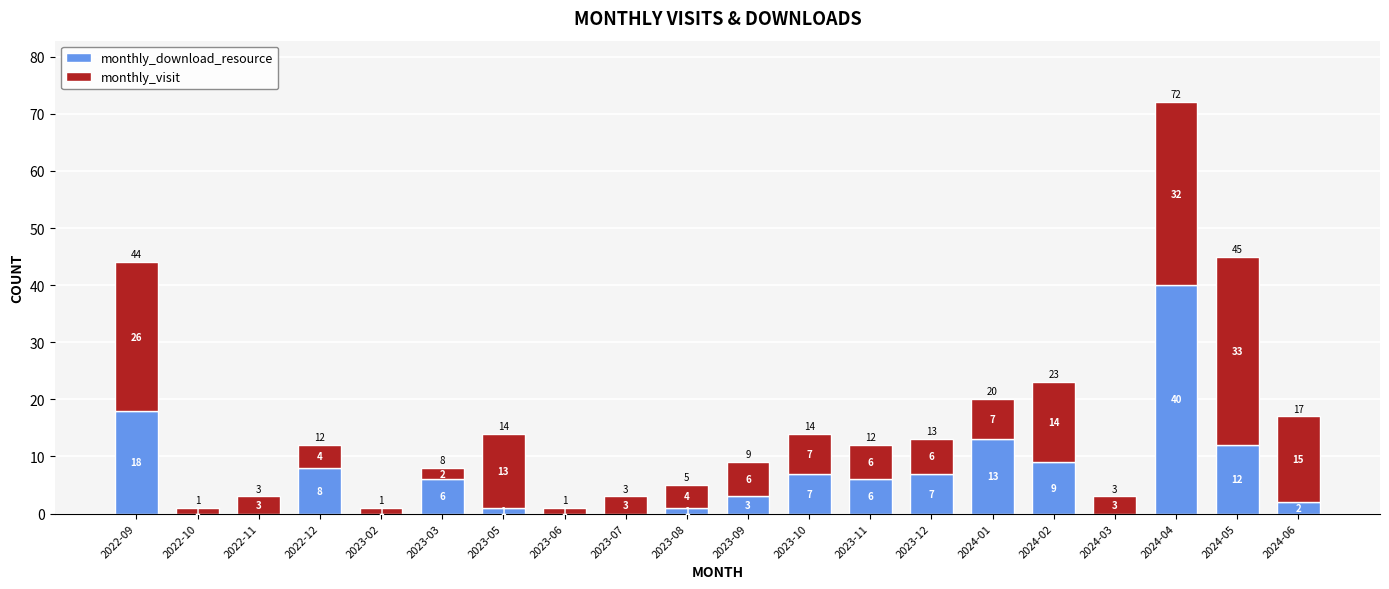

The value of monthly_download_resource at 2022-12 is 8. True or false?

True